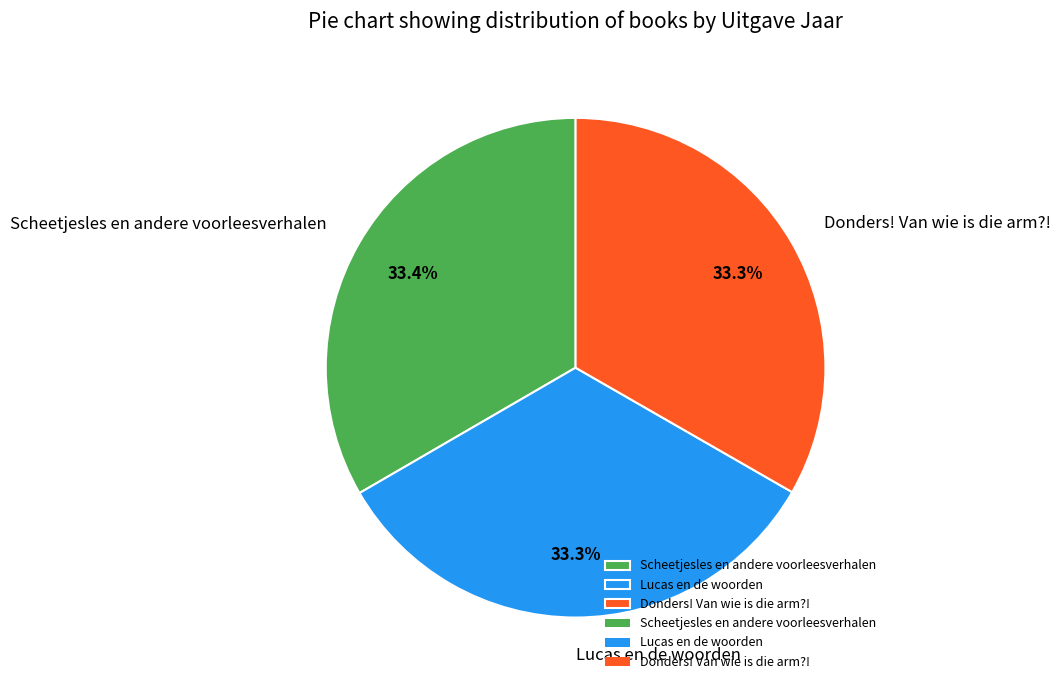

Does any single category account for the majority?

No